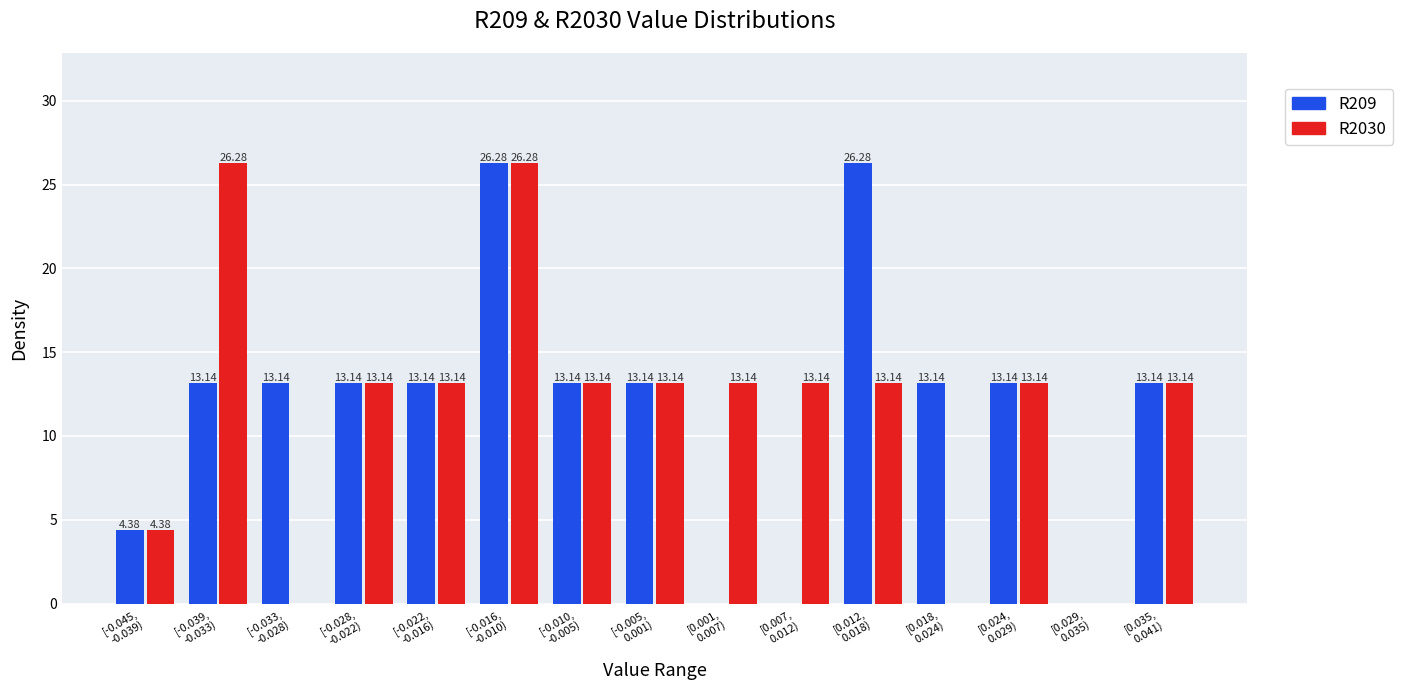

What is the sum of all R209 values?

175.2